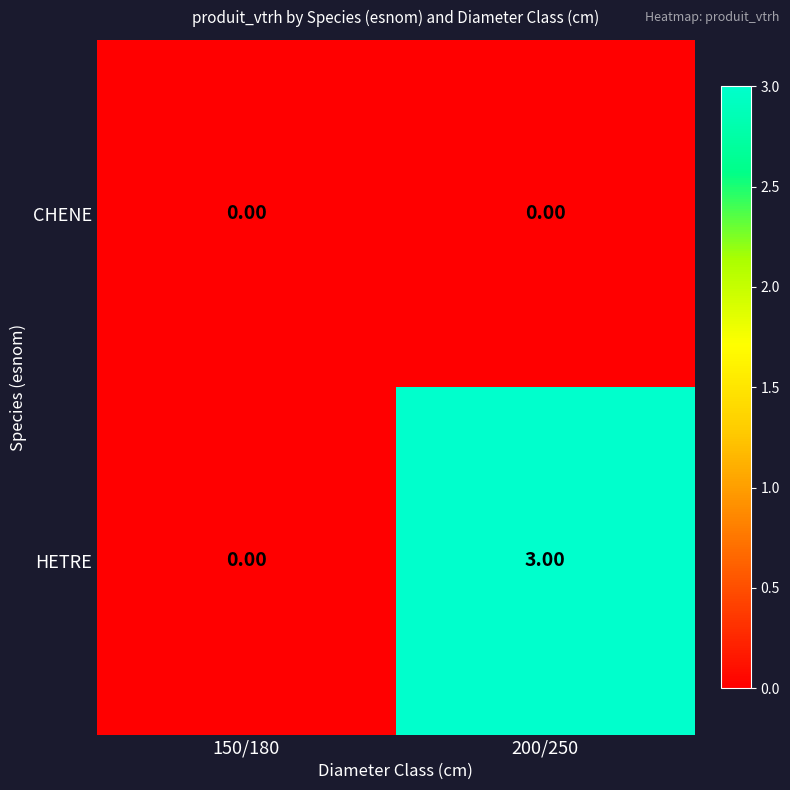

List the series in order of their overall mean, lowest first.

CHENE, HETRE